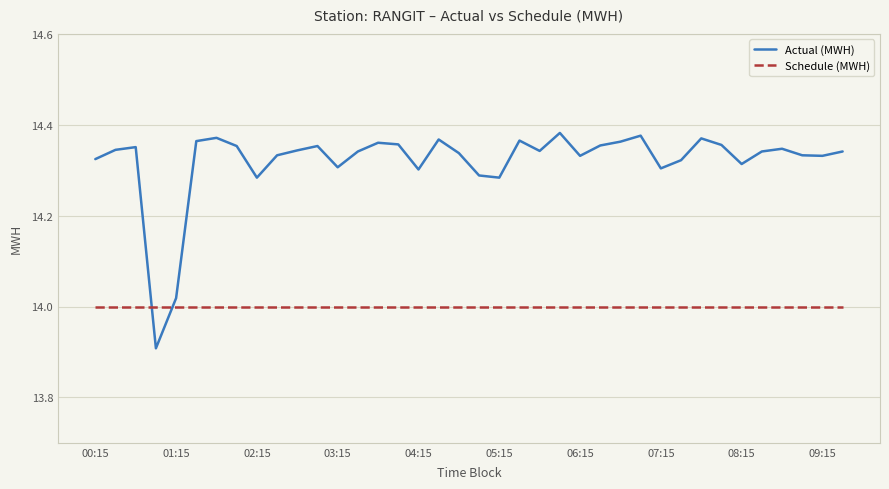

Which series has the widest spread of values?

Actual (MWH)